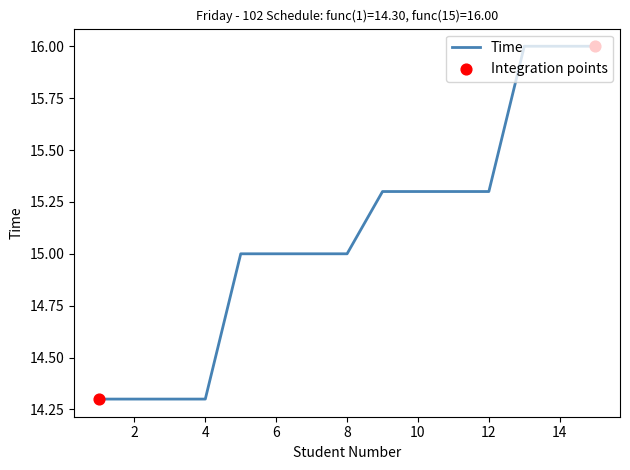

What is the minimum value shown in the chart?

14.3